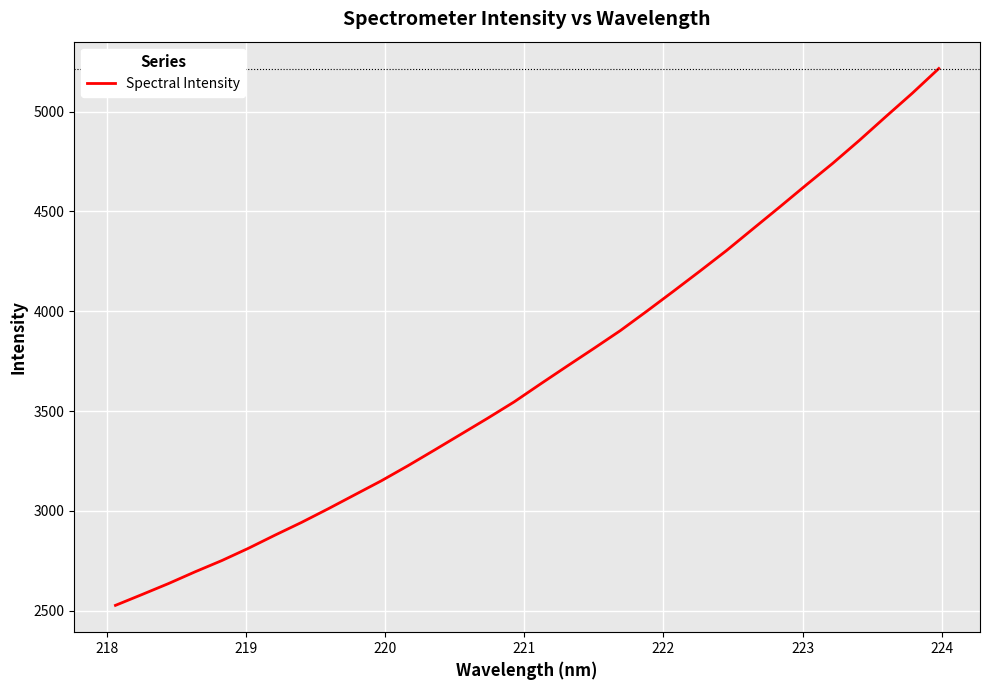

What is the average value?

3691.4